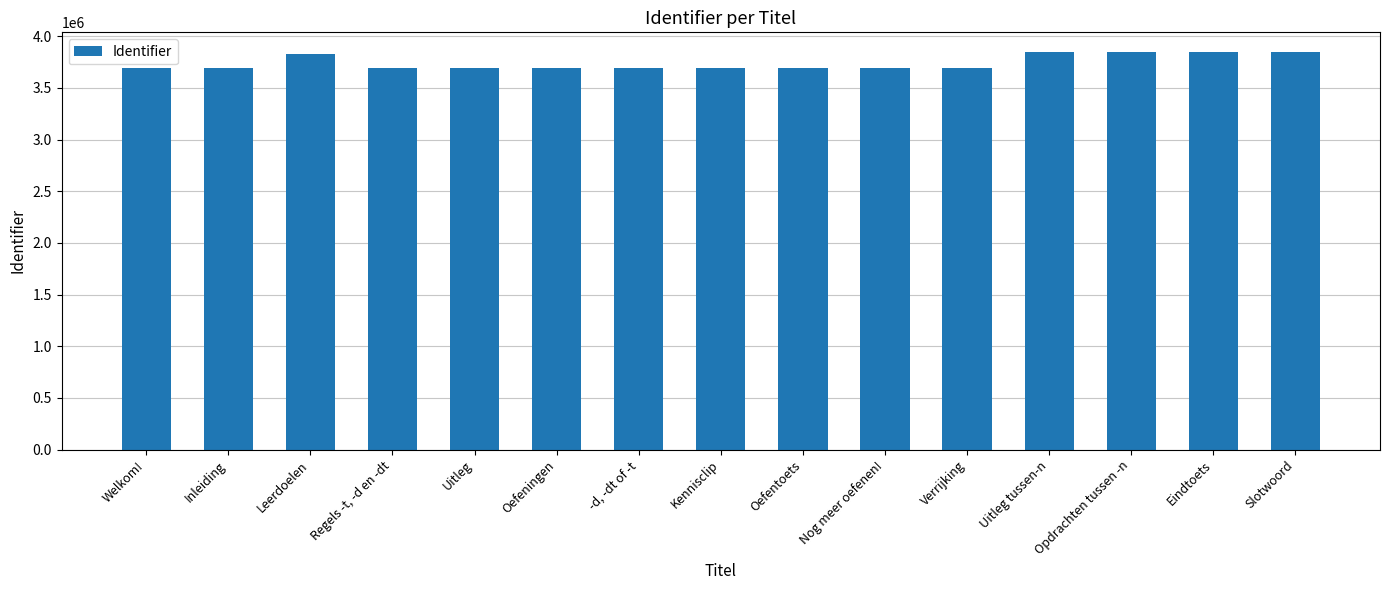

What is the sum of all values?

56105243